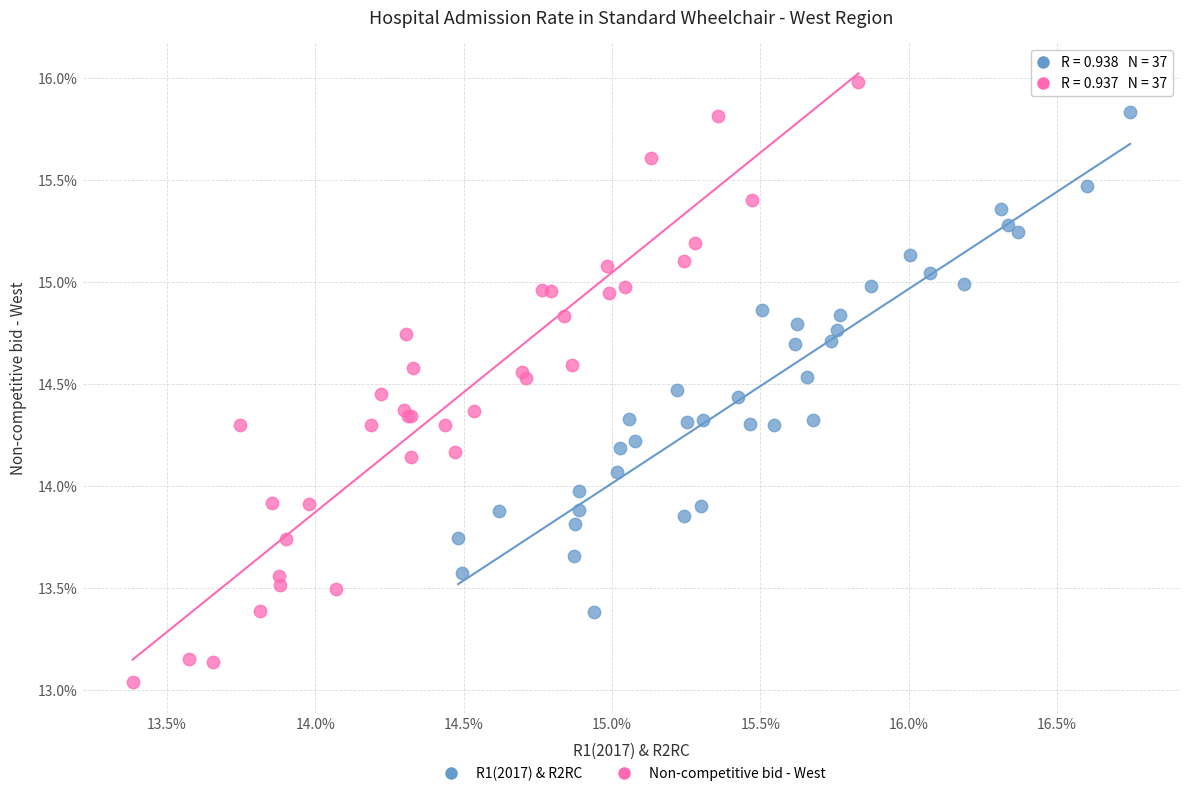

What are all the series names shown in the legend?

R1(2017) & R2RC, Non-competitive bid - West